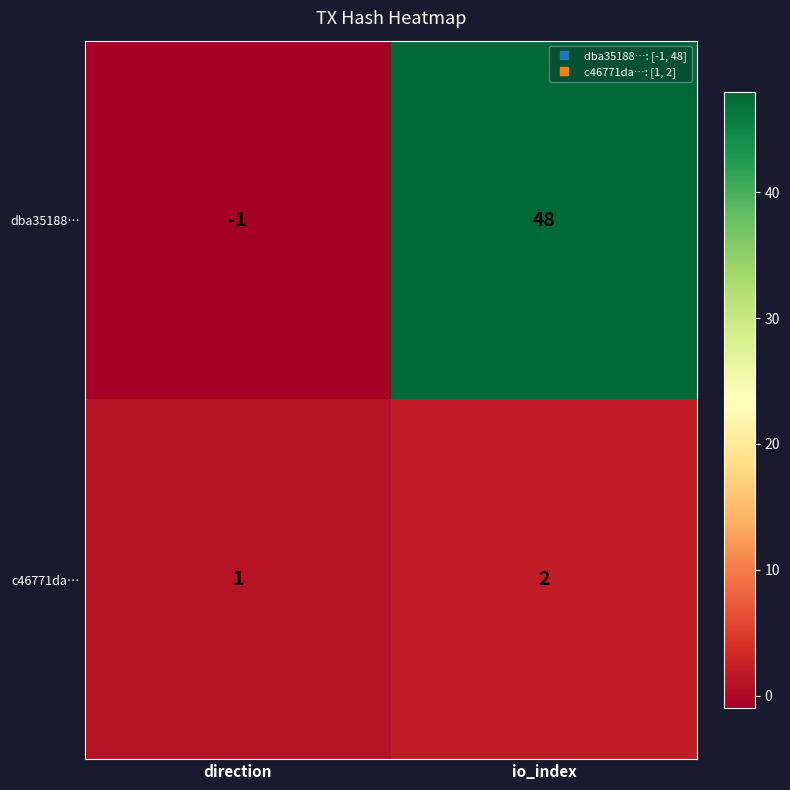

What is the average value of the dba35188… series?

24